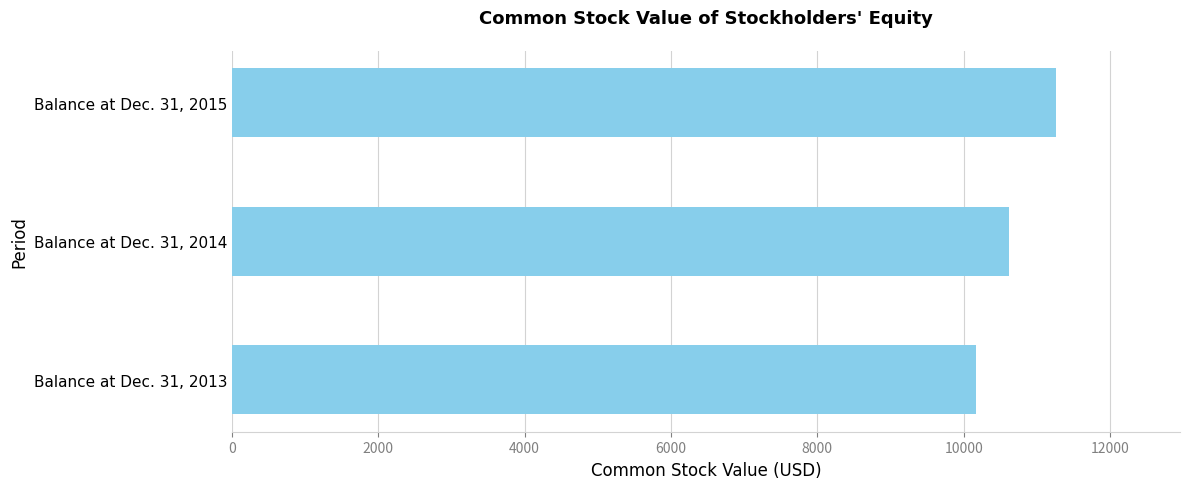

The chart shows a value of 18050 at Balance at Dec. 31, 2015. True or false?

False